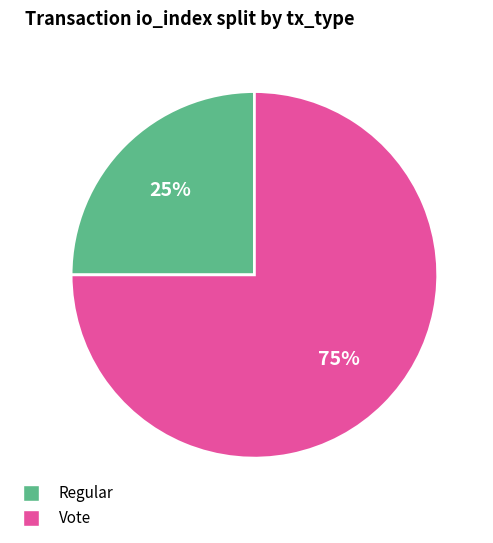

Which slice is the smallest?

Regular